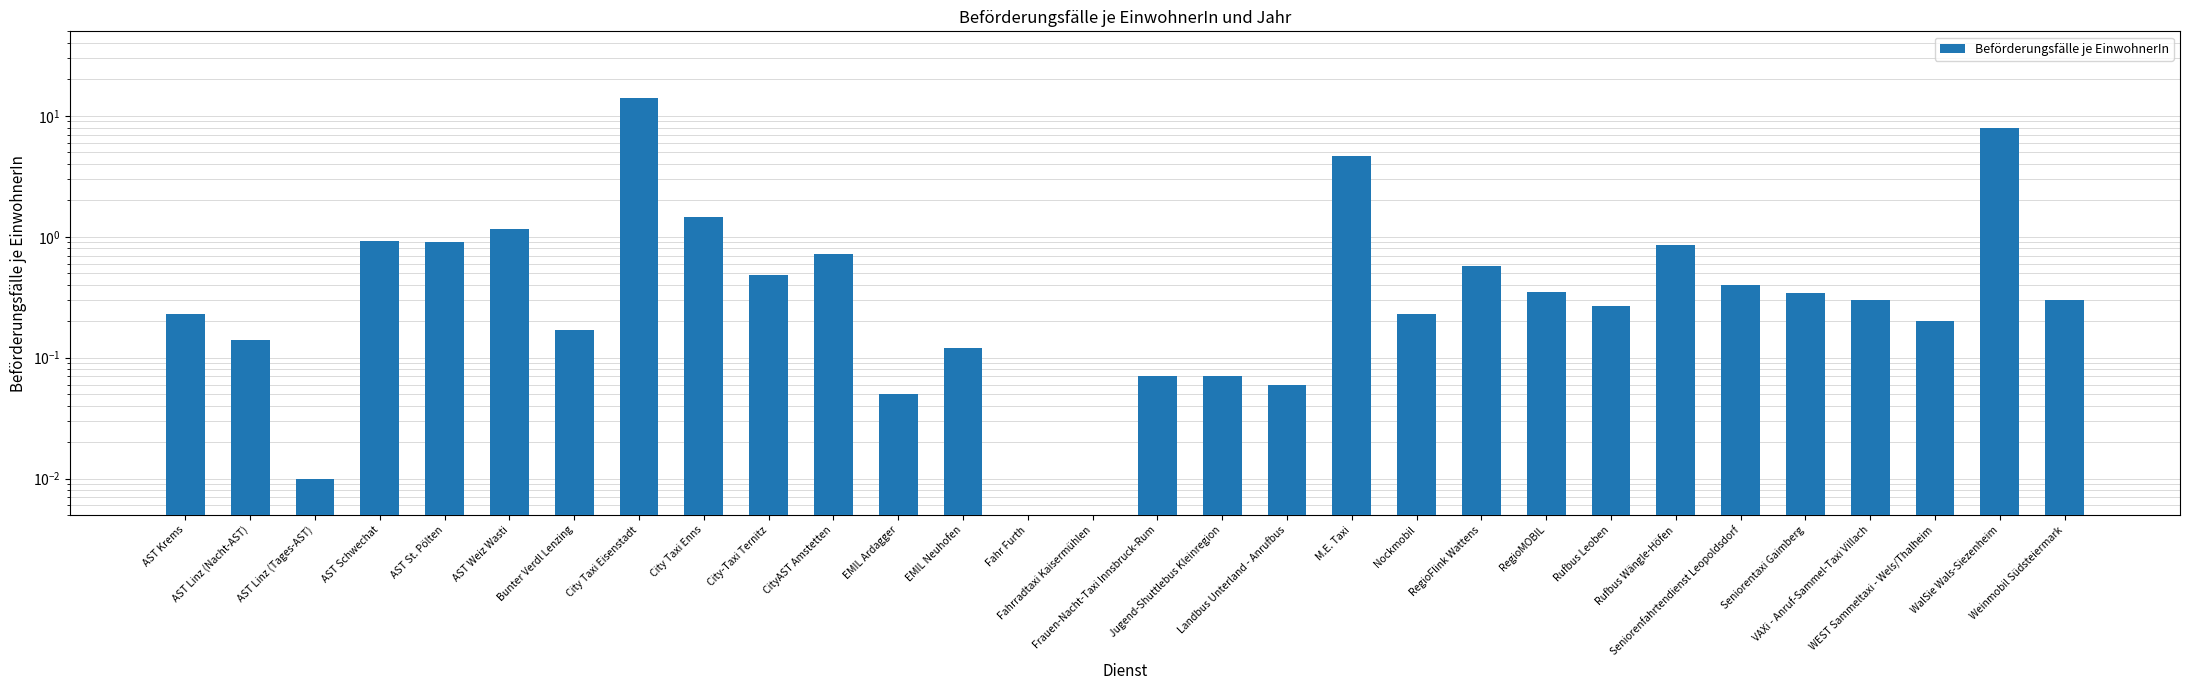

Reading right to left, what are all the values shown in this chart?

0.3	8.0	0.2	0.3	0.3	0.4	0.8	0.3	0.3	0.6	0.2	4.6	0.1	0.1	0.1	0.0	0.0	0.1	0.1	0.7	0.5	1.5	14.1	0.2	1.2	0.9	0.9	0.0	0.1	0.2